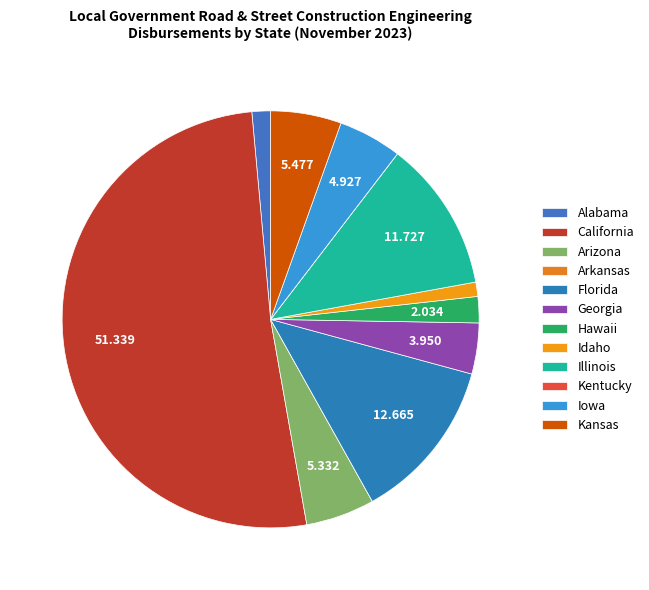

Count the number of slices in the pie.

12